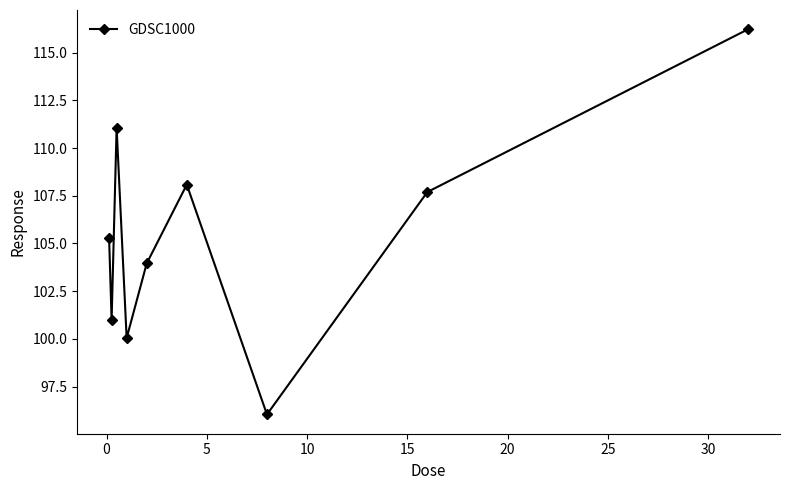

How many points are lower than both their immediate neighbors (excluding endpoints)?

3